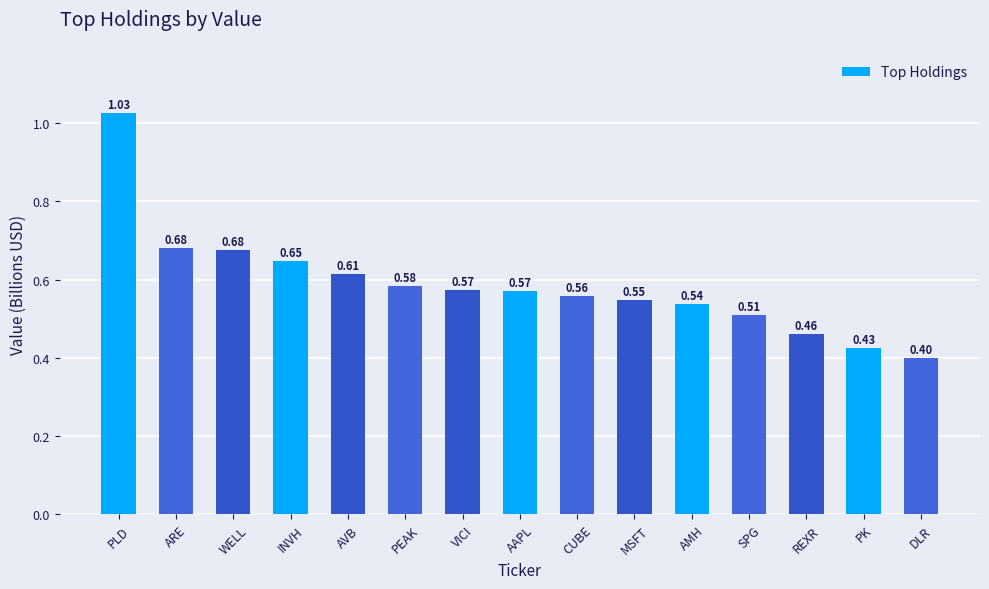

What is the label of the 14th bar from the right?

ARE